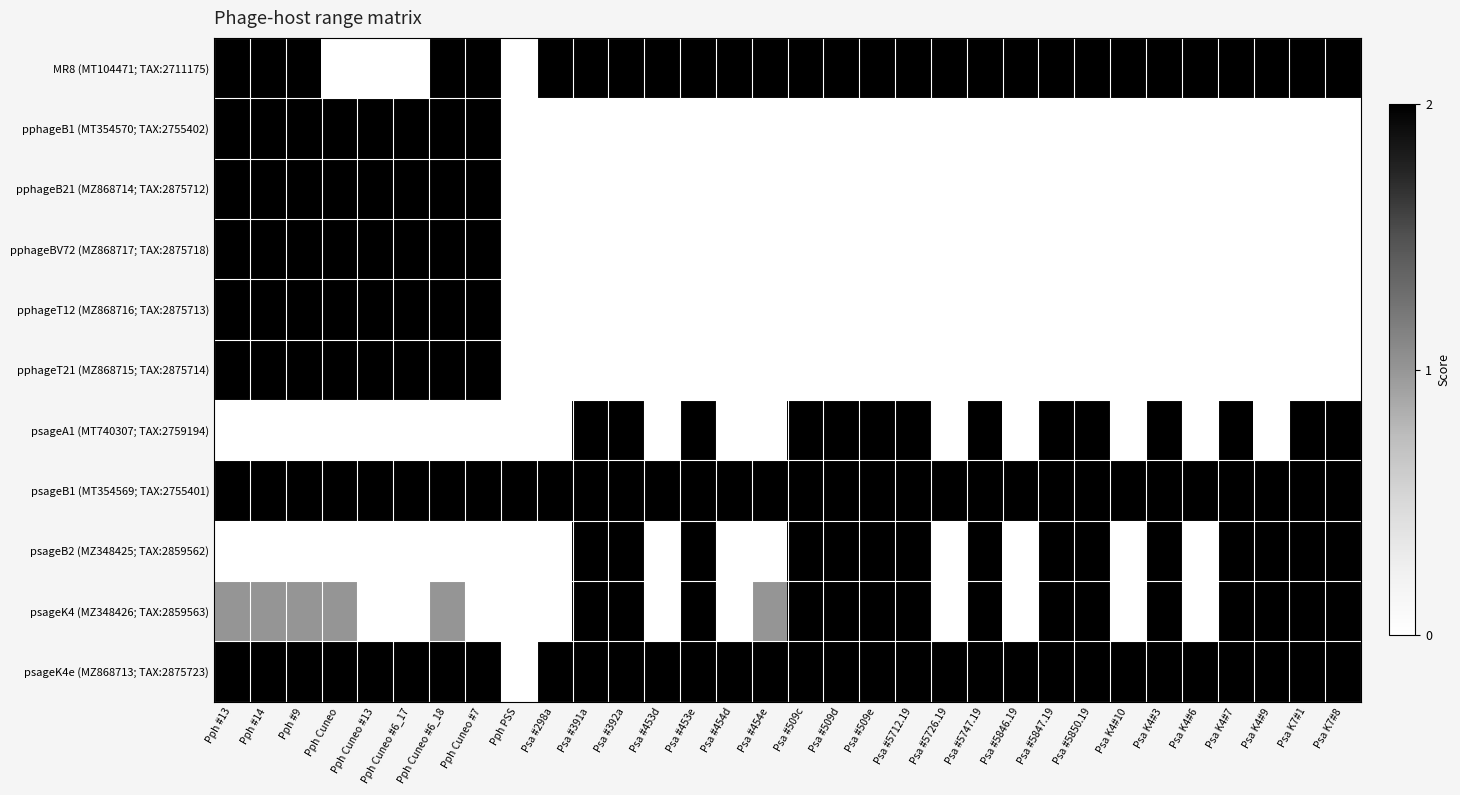

Reading left to right, what are all the values shown in this chart?

MR8 (MT104471; TAX:2711175): Pph #13=2	Pph #14=2	Pph #9=2	Pph Cuneo=0	Pph Cuneo #13=0	Pph Cuneo #6_17=0	Pph Cuneo #6_18=2	Pph Cuneo #7=2	Pph PSS=0	Psa #298a=2	Psa #391a=2	Psa #392a=2	Psa #453d=2	Psa #453e=2	Psa #454d=2	Psa #454e=2	Psa #509c=2	Psa #509d=2	Psa #509e=2	Psa #5712.19=2	Psa #5726.19=2	Psa #5747.19=2	Psa #5846.19=2	Psa #5847.19=2	Psa #5850.19=2	Psa K4#10=2	Psa K4#3=2	Psa K4#6=2	Psa K4#7=2	Psa K4#9=2	Psa K7#1=2	Psa K7#8=2
pphageB1 (MT354570; TAX:2755402): Pph #13=2	Pph #14=2	Pph #9=2	Pph Cuneo=2	Pph Cuneo #13=2	Pph Cuneo #6_17=2	Pph Cuneo #6_18=2	Pph Cuneo #7=2	Pph PSS=0	Psa #298a=0	Psa #391a=0	Psa #392a=0	Psa #453d=0	Psa #453e=0	Psa #454d=0	Psa #454e=0	Psa #509c=0	Psa #509d=0	Psa #509e=0	Psa #5712.19=0	Psa #5726.19=0	Psa #5747.19=0	Psa #5846.19=0	Psa #5847.19=0	Psa #5850.19=0	Psa K4#10=0	Psa K4#3=0	Psa K4#6=0	Psa K4#7=0	Psa K4#9=0	Psa K7#1=0	Psa K7#8=0
pphageB21 (MZ868714; TAX:2875712): Pph #13=2	Pph #14=2	Pph #9=2	Pph Cuneo=2	Pph Cuneo #13=2	Pph Cuneo #6_17=2	Pph Cuneo #6_18=2	Pph Cuneo #7=2	Pph PSS=0	Psa #298a=0	Psa #391a=0	Psa #392a=0	Psa #453d=0	Psa #453e=0	Psa #454d=0	Psa #454e=0	Psa #509c=0	Psa #509d=0	Psa #509e=0	Psa #5712.19=0	Psa #5726.19=0	Psa #5747.19=0	Psa #5846.19=0	Psa #5847.19=0	Psa #5850.19=0	Psa K4#10=0	Psa K4#3=0	Psa K4#6=0	Psa K4#7=0	Psa K4#9=0	Psa K7#1=0	Psa K7#8=0
pphageBV72 (MZ868717; TAX:2875718): Pph #13=2	Pph #14=2	Pph #9=2	Pph Cuneo=2	Pph Cuneo #13=2	Pph Cuneo #6_17=2	Pph Cuneo #6_18=2	Pph Cuneo #7=2	Pph PSS=0	Psa #298a=0	Psa #391a=0	Psa #392a=0	Psa #453d=0	Psa #453e=0	Psa #454d=0	Psa #454e=0	Psa #509c=0	Psa #509d=0	Psa #509e=0	Psa #5712.19=0	Psa #5726.19=0	Psa #5747.19=0	Psa #5846.19=0	Psa #5847.19=0	Psa #5850.19=0	Psa K4#10=0	Psa K4#3=0	Psa K4#6=0	Psa K4#7=0	Psa K4#9=0	Psa K7#1=0	Psa K7#8=0
pphageT12 (MZ868716; TAX:2875713): Pph #13=2	Pph #14=2	Pph #9=2	Pph Cuneo=2	Pph Cuneo #13=2	Pph Cuneo #6_17=2	Pph Cuneo #6_18=2	Pph Cuneo #7=2	Pph PSS=0	Psa #298a=0	Psa #391a=0	Psa #392a=0	Psa #453d=0	Psa #453e=0	Psa #454d=0	Psa #454e=0	Psa #509c=0	Psa #509d=0	Psa #509e=0	Psa #5712.19=0	Psa #5726.19=0	Psa #5747.19=0	Psa #5846.19=0	Psa #5847.19=0	Psa #5850.19=0	Psa K4#10=0	Psa K4#3=0	Psa K4#6=0	Psa K4#7=0	Psa K4#9=0	Psa K7#1=0	Psa K7#8=0
pphageT21 (MZ868715; TAX:2875714): Pph #13=2	Pph #14=2	Pph #9=2	Pph Cuneo=2	Pph Cuneo #13=2	Pph Cuneo #6_17=2	Pph Cuneo #6_18=2	Pph Cuneo #7=2	Pph PSS=0	Psa #298a=0	Psa #391a=0	Psa #392a=0	Psa #453d=0	Psa #453e=0	Psa #454d=0	Psa #454e=0	Psa #509c=0	Psa #509d=0	Psa #509e=0	Psa #5712.19=0	Psa #5726.19=0	Psa #5747.19=0	Psa #5846.19=0	Psa #5847.19=0	Psa #5850.19=0	Psa K4#10=0	Psa K4#3=0	Psa K4#6=0	Psa K4#7=0	Psa K4#9=0	Psa K7#1=0	Psa K7#8=0
psageA1 (MT740307; TAX:2759194): Pph #13=0	Pph #14=0	Pph #9=0	Pph Cuneo=0	Pph Cuneo #13=0	Pph Cuneo #6_17=0	Pph Cuneo #6_18=0	Pph Cuneo #7=0	Pph PSS=0	Psa #298a=0	Psa #391a=2	Psa #392a=2	Psa #453d=0	Psa #453e=2	Psa #454d=0	Psa #454e=0	Psa #509c=2	Psa #509d=2	Psa #509e=2	Psa #5712.19=2	Psa #5726.19=0	Psa #5747.19=2	Psa #5846.19=0	Psa #5847.19=2	Psa #5850.19=2	Psa K4#10=0	Psa K4#3=2	Psa K4#6=0	Psa K4#7=2	Psa K4#9=0	Psa K7#1=2	Psa K7#8=2
psageB1 (MT354569; TAX:2755401): Pph #13=2	Pph #14=2	Pph #9=2	Pph Cuneo=2	Pph Cuneo #13=2	Pph Cuneo #6_17=2	Pph Cuneo #6_18=2	Pph Cuneo #7=2	Pph PSS=2	Psa #298a=2	Psa #391a=2	Psa #392a=2	Psa #453d=2	Psa #453e=2	Psa #454d=2	Psa #454e=2	Psa #509c=2	Psa #509d=2	Psa #509e=2	Psa #5712.19=2	Psa #5726.19=2	Psa #5747.19=2	Psa #5846.19=2	Psa #5847.19=2	Psa #5850.19=2	Psa K4#10=2	Psa K4#3=2	Psa K4#6=2	Psa K4#7=2	Psa K4#9=2	Psa K7#1=2	Psa K7#8=2
psageB2 (MZ348425; TAX:2859562): Pph #13=0	Pph #14=0	Pph #9=0	Pph Cuneo=0	Pph Cuneo #13=0	Pph Cuneo #6_17=0	Pph Cuneo #6_18=0	Pph Cuneo #7=0	Pph PSS=0	Psa #298a=0	Psa #391a=2	Psa #392a=2	Psa #453d=0	Psa #453e=2	Psa #454d=0	Psa #454e=0	Psa #509c=2	Psa #509d=2	Psa #509e=2	Psa #5712.19=2	Psa #5726.19=0	Psa #5747.19=2	Psa #5846.19=0	Psa #5847.19=2	Psa #5850.19=2	Psa K4#10=0	Psa K4#3=2	Psa K4#6=0	Psa K4#7=2	Psa K4#9=2	Psa K7#1=2	Psa K7#8=2
psageK4 (MZ348426; TAX:2859563): Pph #13=1	Pph #14=1	Pph #9=1	Pph Cuneo=1	Pph Cuneo #13=0	Pph Cuneo #6_17=0	Pph Cuneo #6_18=1	Pph Cuneo #7=0	Pph PSS=0	Psa #298a=0	Psa #391a=2	Psa #392a=2	Psa #453d=0	Psa #453e=2	Psa #454d=0	Psa #454e=1	Psa #509c=2	Psa #509d=2	Psa #509e=2	Psa #5712.19=2	Psa #5726.19=0	Psa #5747.19=2	Psa #5846.19=0	Psa #5847.19=2	Psa #5850.19=2	Psa K4#10=0	Psa K4#3=2	Psa K4#6=0	Psa K4#7=2	Psa K4#9=2	Psa K7#1=2	Psa K7#8=2
psageK4e (MZ868713; TAX:2875723): Pph #13=2	Pph #14=2	Pph #9=2	Pph Cuneo=2	Pph Cuneo #13=2	Pph Cuneo #6_17=2	Pph Cuneo #6_18=2	Pph Cuneo #7=2	Pph PSS=0	Psa #298a=2	Psa #391a=2	Psa #392a=2	Psa #453d=2	Psa #453e=2	Psa #454d=2	Psa #454e=2	Psa #509c=2	Psa #509d=2	Psa #509e=2	Psa #5712.19=2	Psa #5726.19=2	Psa #5747.19=2	Psa #5846.19=2	Psa #5847.19=2	Psa #5850.19=2	Psa K4#10=2	Psa K4#3=2	Psa K4#6=2	Psa K4#7=2	Psa K4#9=2	Psa K7#1=2	Psa K7#8=2